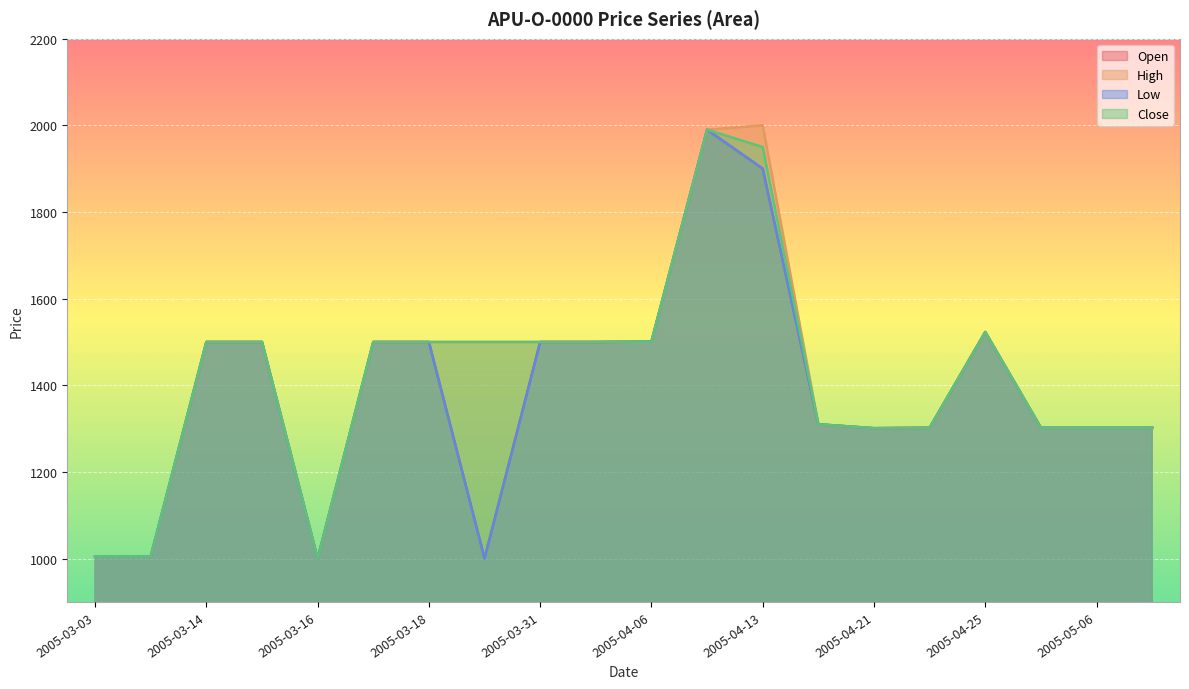

At which label is High closest to 1500?

2005-03-14